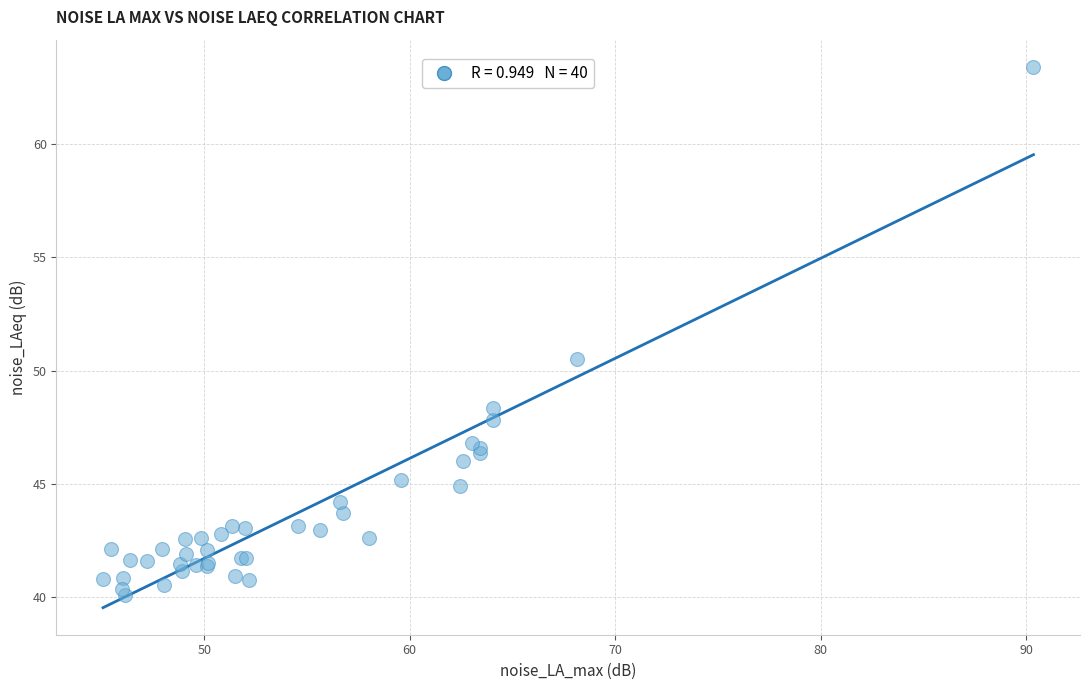

What Y value in the scatter plot is closest to 51?

50.5